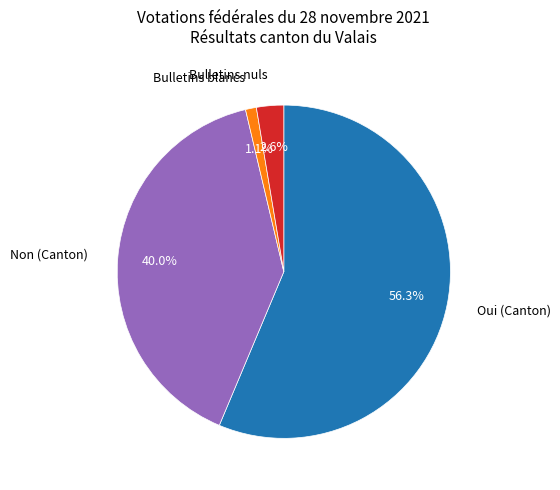

Rank the categories by value from highest to lowest.

Oui (Canton), Non (Canton), Bulletins nuls, Bulletins blancs